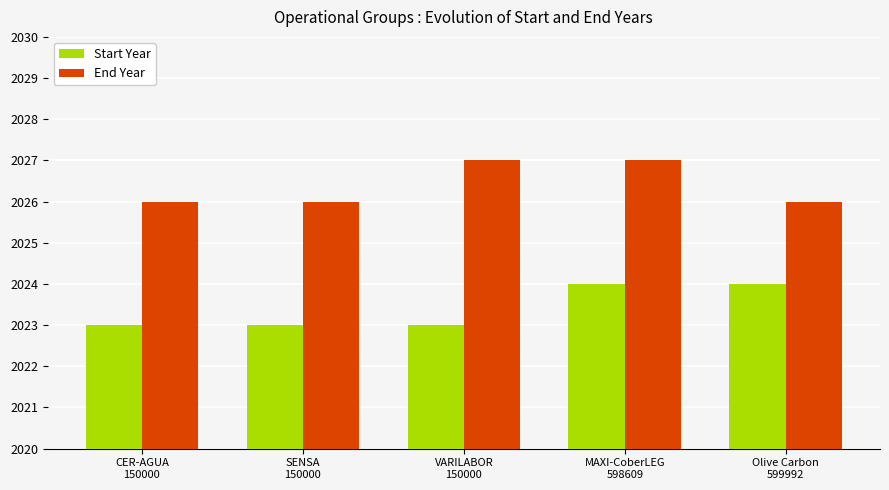

What is the average value of the End Year series?

2026